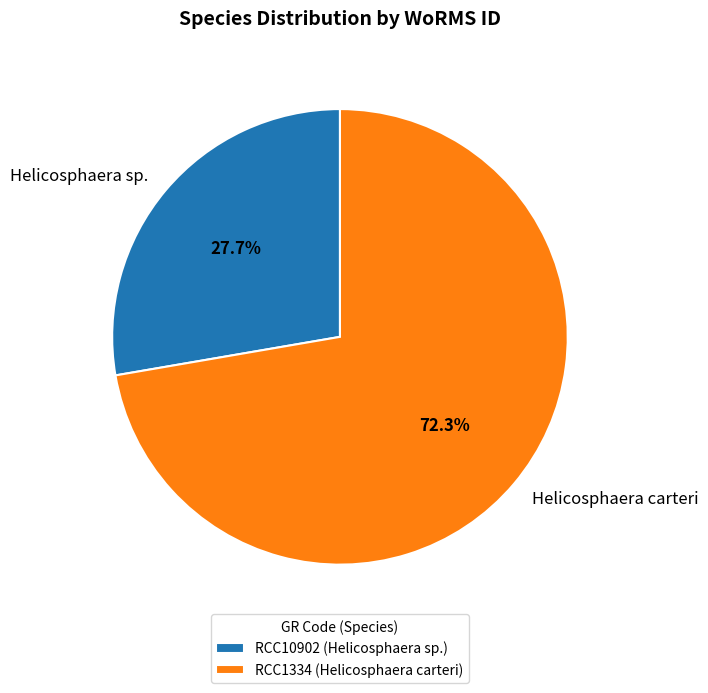

How many slices are in this pie chart?

2